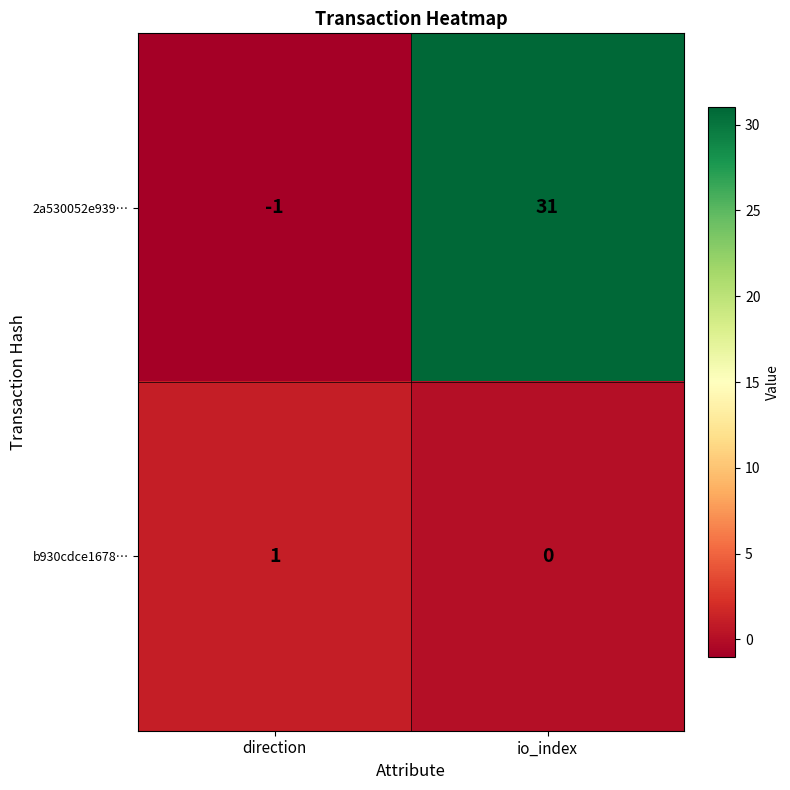

At io_index, list the series in order from largest to smallest.

2a530052e939…, b930cdce1678…